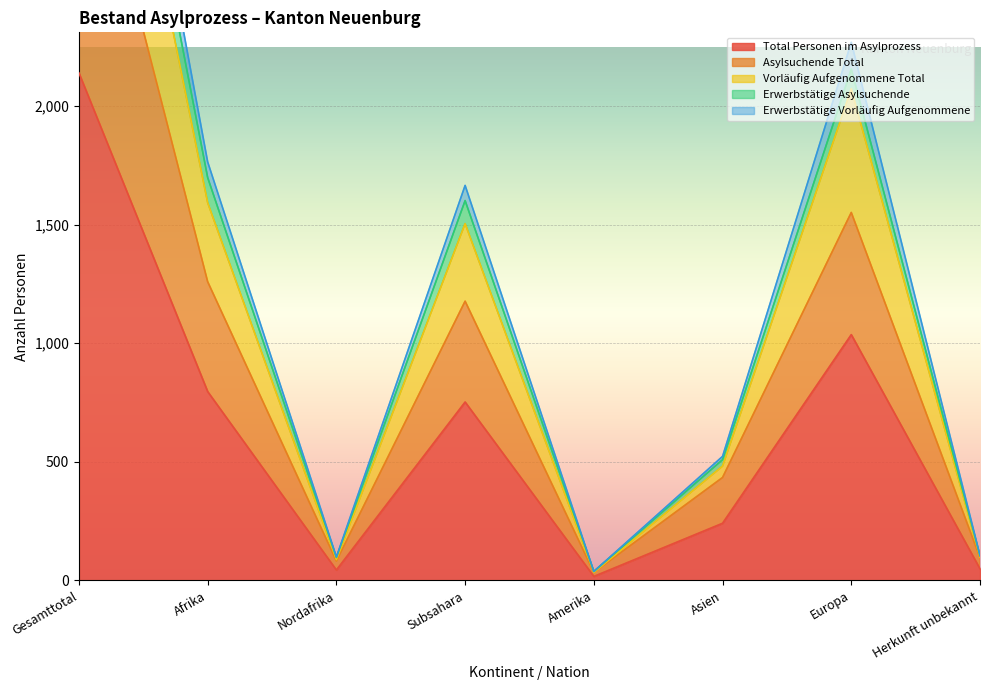

Which category has the highest value in the Total Personen im Asylprozess series?

Gesamttotal